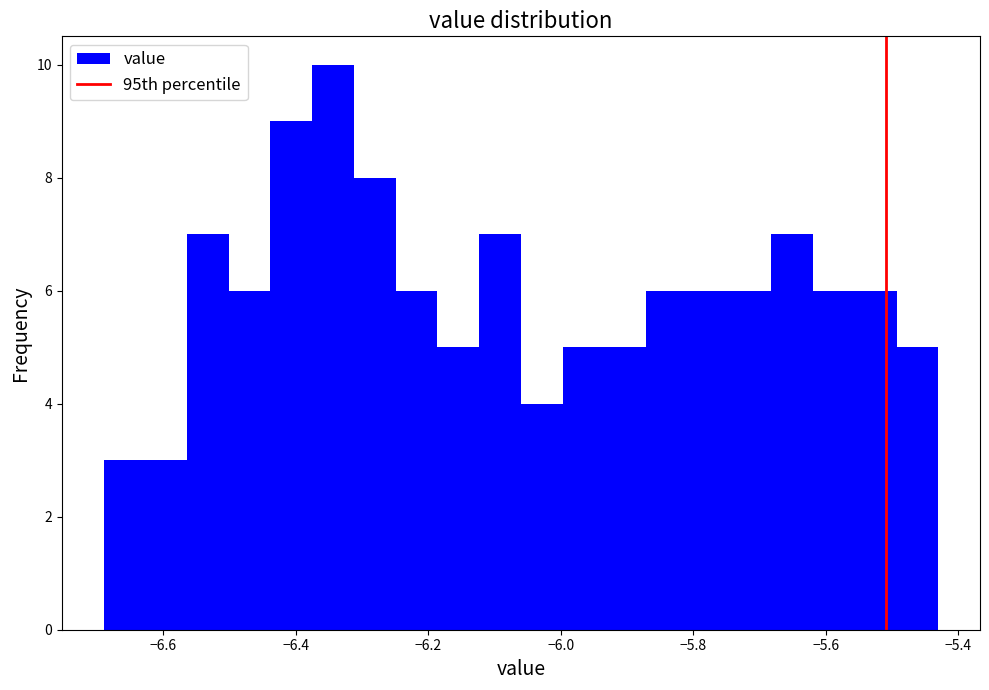

Around what value on the x-axis is the tallest bar? Give the approximate position of its centre, as read against the axis.

-6.34